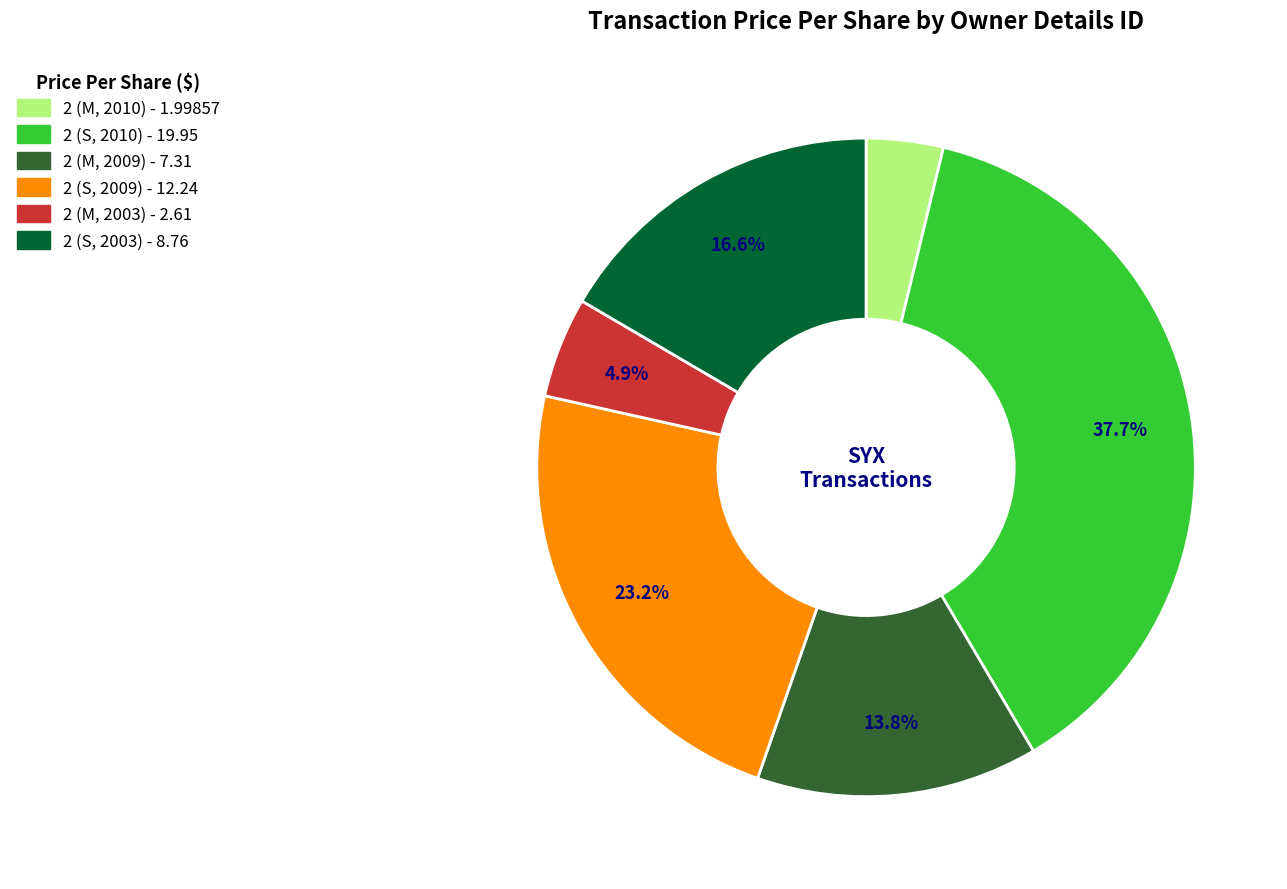

Is there a majority slice in this chart?

No